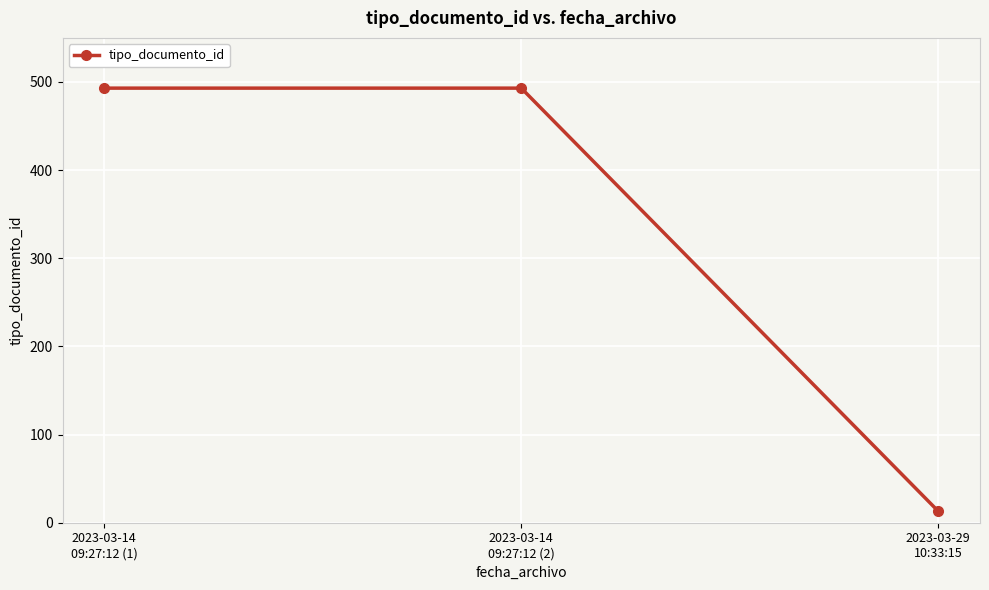

What is the value of the 1st point from the left?

493